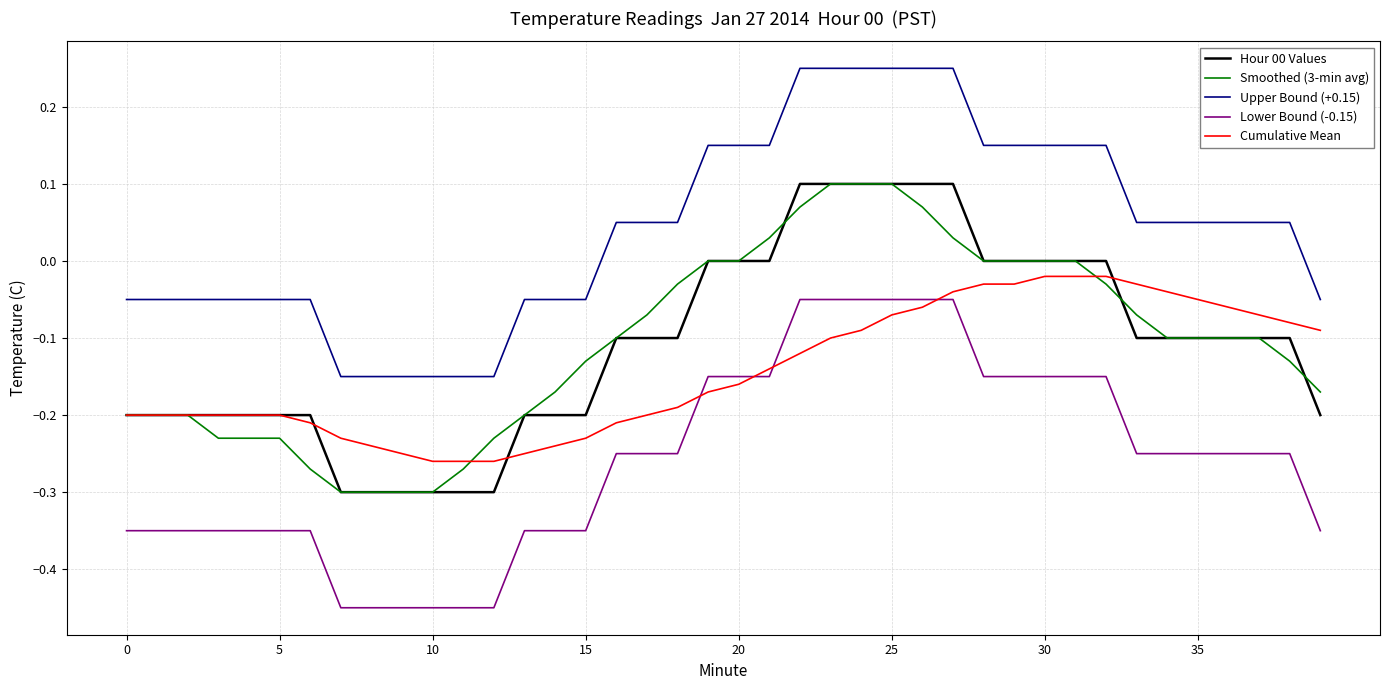

Which series ends up on top after the final intersection of Cumulative Mean and Lower Bound (-0.15)?

Cumulative Mean